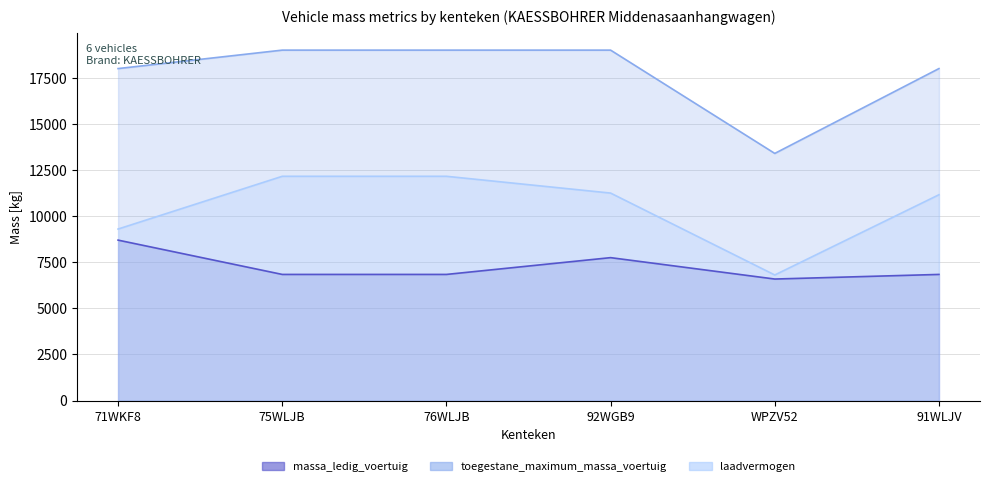

Count the laadvermogen values in the range 9300 to 12160.

5